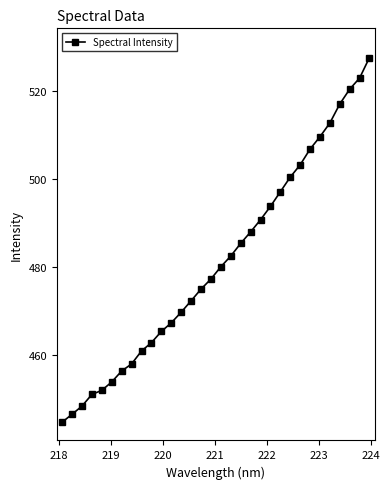

What is the value of the 21st point from the left?

490.7